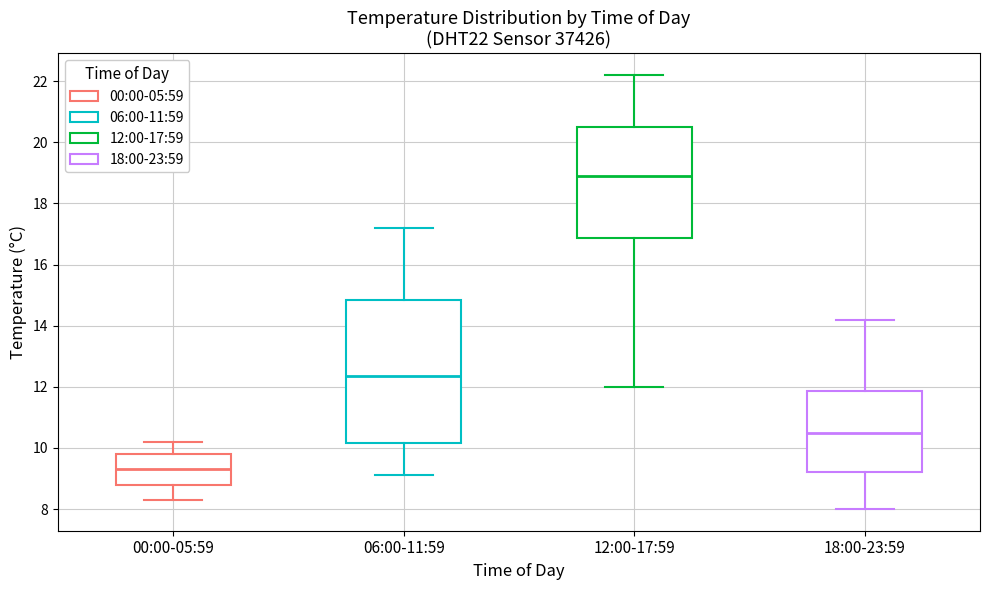

Reading left to right, read every box against the y-axis: the position of its median line, the range the box covers, and the ends of its whiskers. The values are not printed on the chart, so give them approximately, as read against the axis.

00:00-05:59: median 9.4, box 8.8 to 9.8, whiskers 8.4 to 10.2
06:00-11:59: median 12.4, box 10.2 to 14.8, whiskers 9.2 to 17.2
12:00-17:59: median 19.0, box 16.8 to 20.6, whiskers 12.0 to 22.2
18:00-23:59: median 10.6, box 9.2 to 11.8, whiskers 8.0 to 14.2